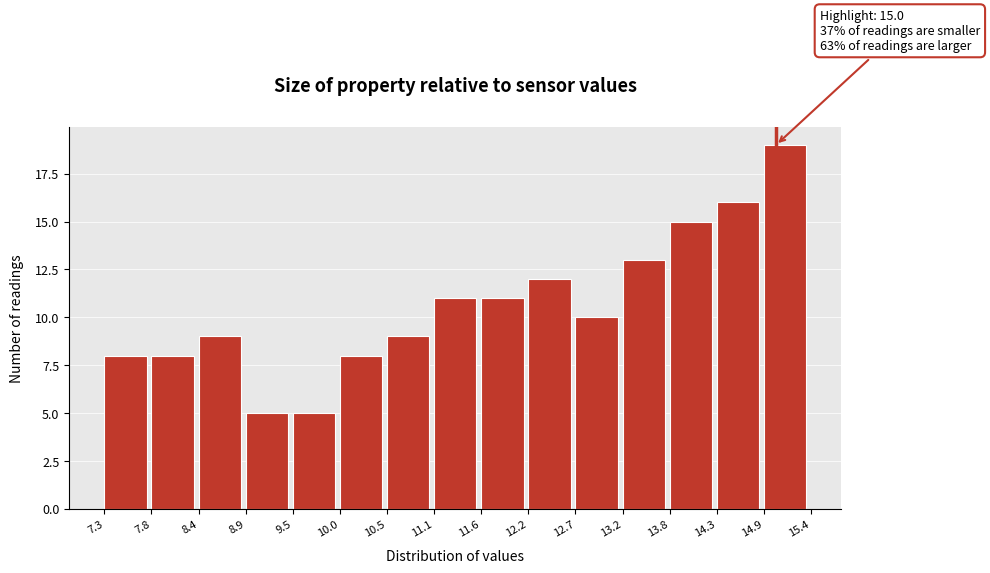

Over which range of the x-axis is the bar tallest?

14.9 to 15.4